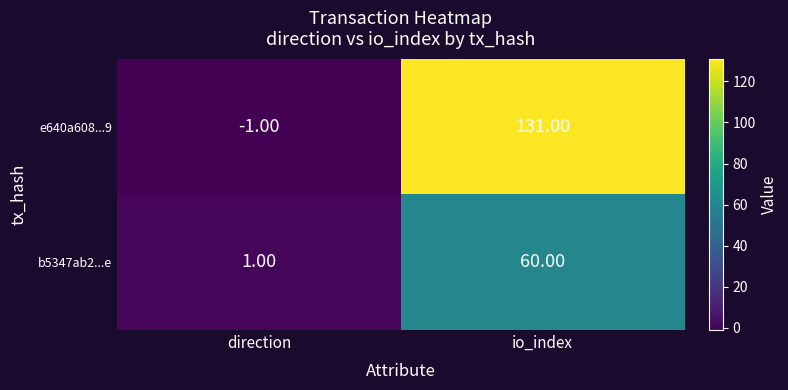

Is the value of e640a608...9 at direction greater than the value of b5347ab2...e at direction?

No